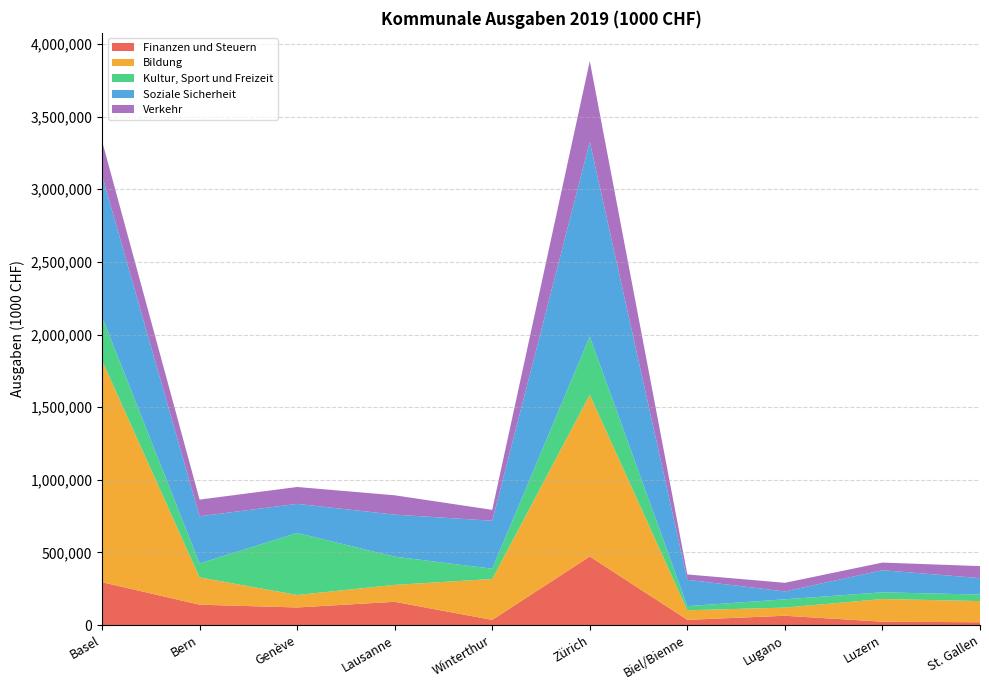

Reading left to right, list all the values displayed in this chart.

Finanzen und Steuern: Basel=295423	Bern=140711	Genève=121685	Lausanne=160651	Winterthur=36086	Zürich=472479	Biel/Bienne=36484	Lugano=64581	Luzern=23768	St. Gallen=19846
Bildung: Basel=1525992	Bern=187722	Genève=85703	Lausanne=116361	Winterthur=281486	Zürich=1112664	Biel/Bienne=65817	Lugano=56146	Luzern=156086	St. Gallen=145559
Kultur, Sport und Freizeit: Basel=301285	Bern=96067	Genève=426826	Lausanne=194313	Winterthur=70881	Zürich=401273	Biel/Bienne=28410	Lugano=57065	Luzern=46036	St. Gallen=45033
Soziale Sicherheit: Basel=972660	Bern=324535	Genève=200407	Lausanne=289259	Winterthur=329952	Zürich=1340155	Biel/Bienne=181476	Lugano=54348	Luzern=152160	St. Gallen=113416
Verkehr: Basel=237024	Bern=114869	Genève=116070	Lausanne=132958	Winterthur=74946	Zürich=555089	Biel/Bienne=36749	Lugano=59130	Luzern=52458	St. Gallen=82416